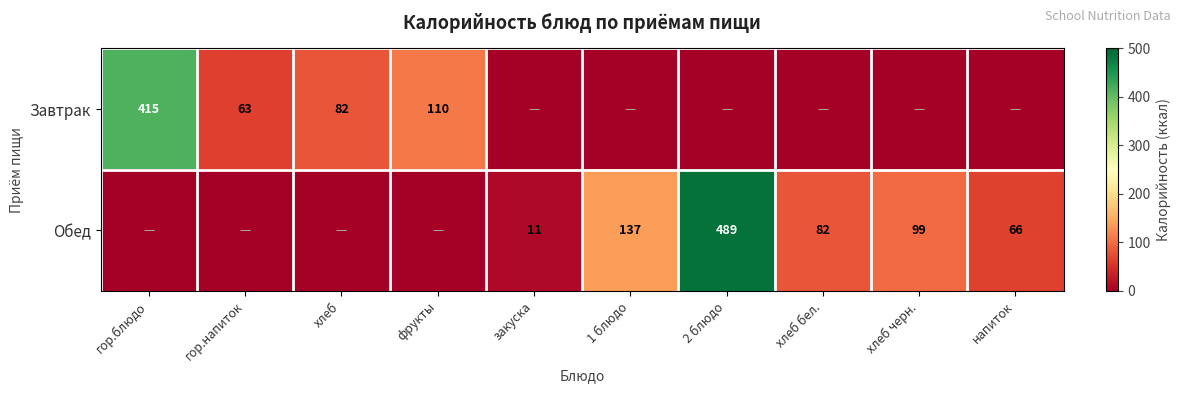

Is it true that Обед equals 99 at напиток?

False